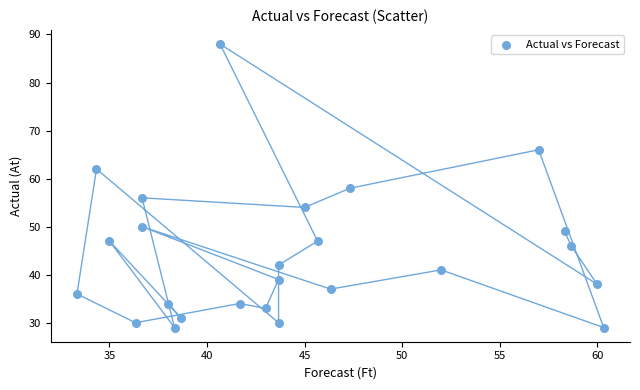

What is the range of Y values (max minus min)?

59